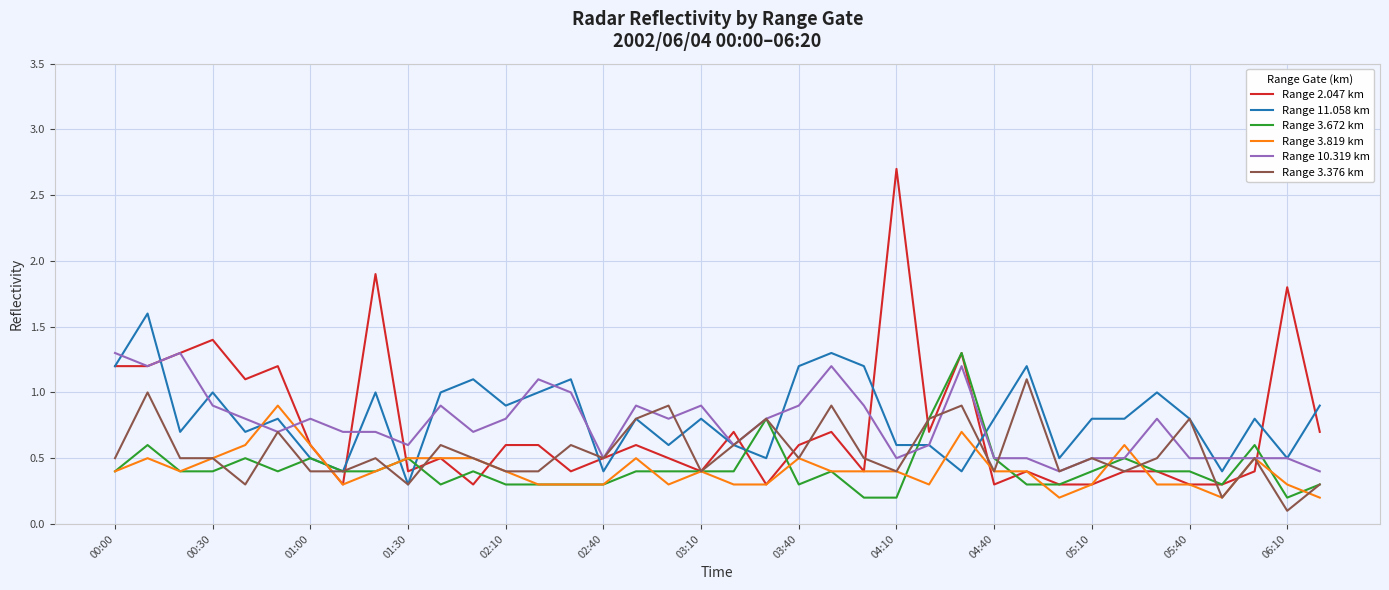

What are all the series names shown in the legend?

Range 2.047 km, Range 11.058 km, Range 3.672 km, Range 3.819 km, Range 10.319 km, Range 3.376 km